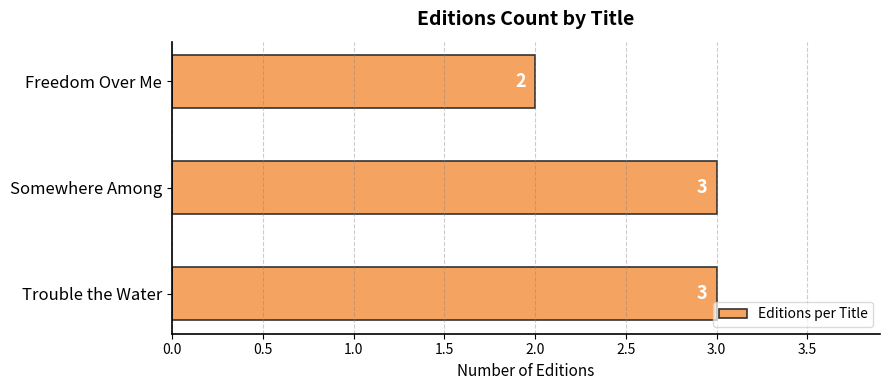

True or false: the data shows 5 at Trouble the Water.

False